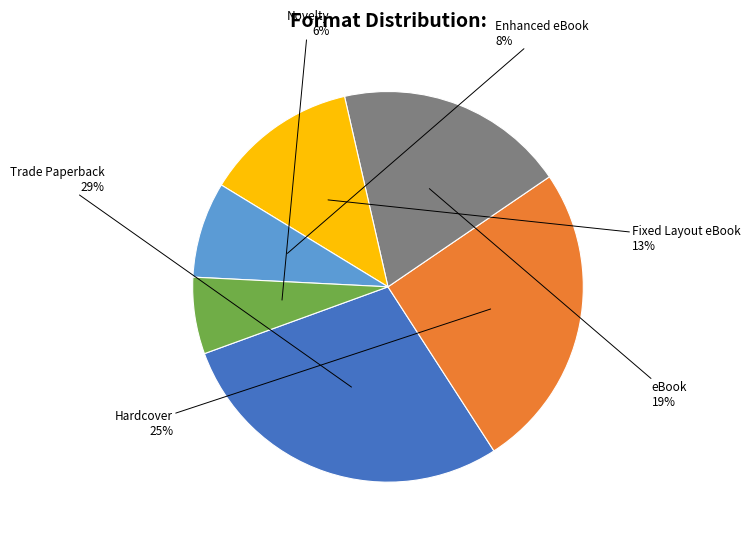

Rank the categories by value from highest to lowest.

Trade Paperback, Hardcover, eBook, Fixed Layout eBook, Enhanced eBook, Novelty